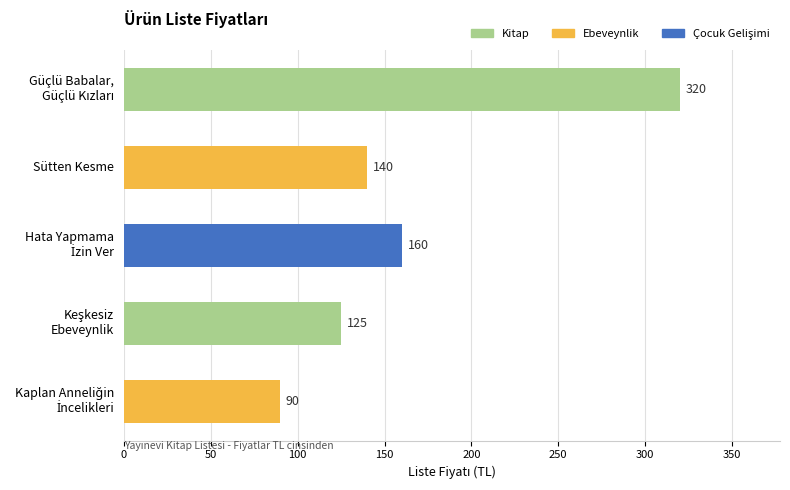

What is the smallest value displayed?

90